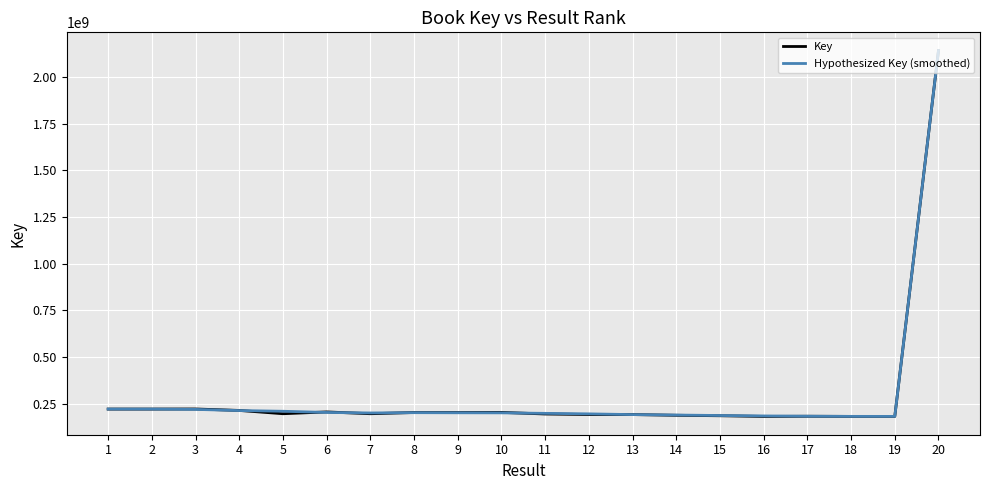

Between which two adjacent categories do Key and Hypothesized Key (smoothed) first intersect?

4 and 5